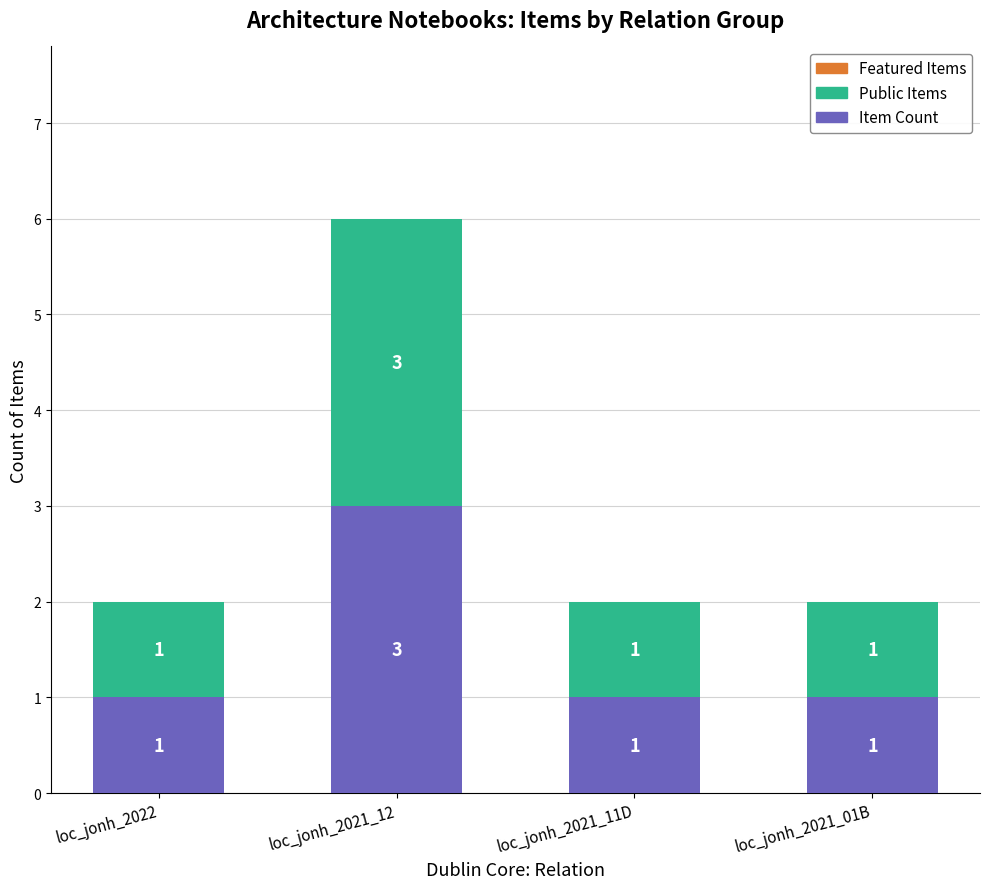

Count the number of categories in the chart.

4